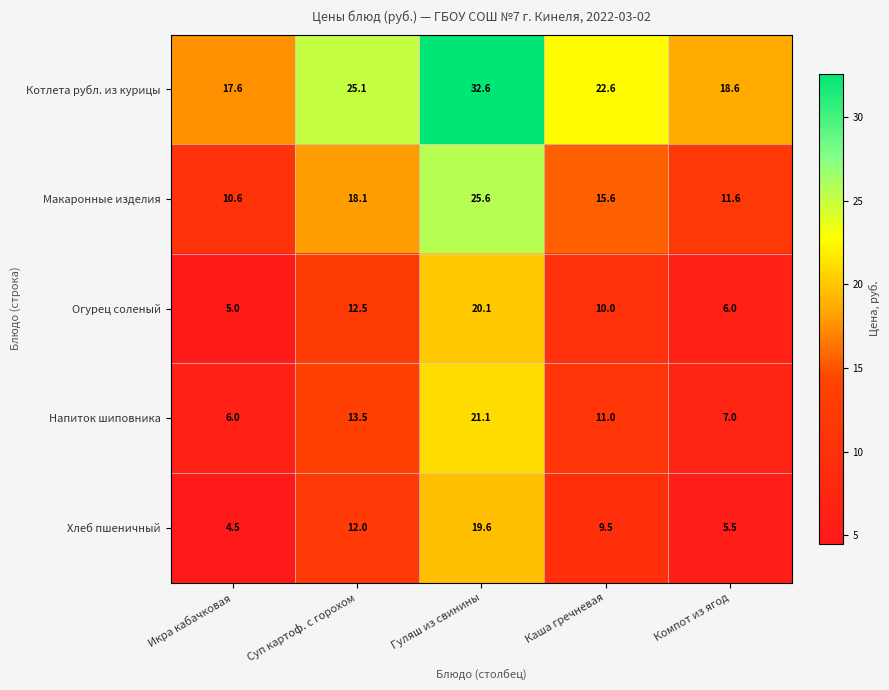

Reading right to left, extract all data points from this chart.

Котлета рубл. из курицы: 18.6	22.6	32.6	25.1	17.6
Макаронные изделия: 11.6	15.6	25.6	18.1	10.6
Огурец соленый: 6.0	10.0	20.1	12.5	5.0
Напиток шиповника: 7.0	11.0	21.1	13.5	6.0
Хлеб пшеничный: 5.5	9.5	19.6	12.0	4.5